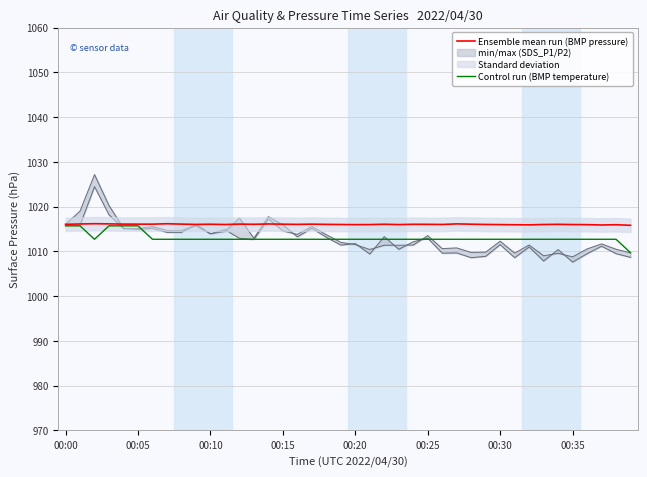

The value of Ensemble mean run (BMP pressure) at 00:10 is 1016.1. True or false?

True